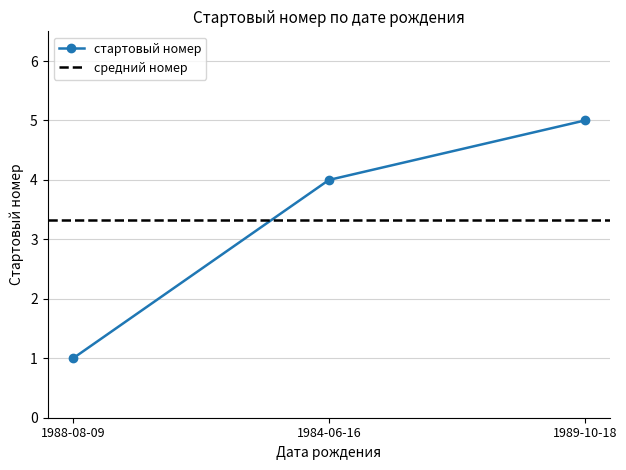

What is the difference between the maximum and minimum values?

4